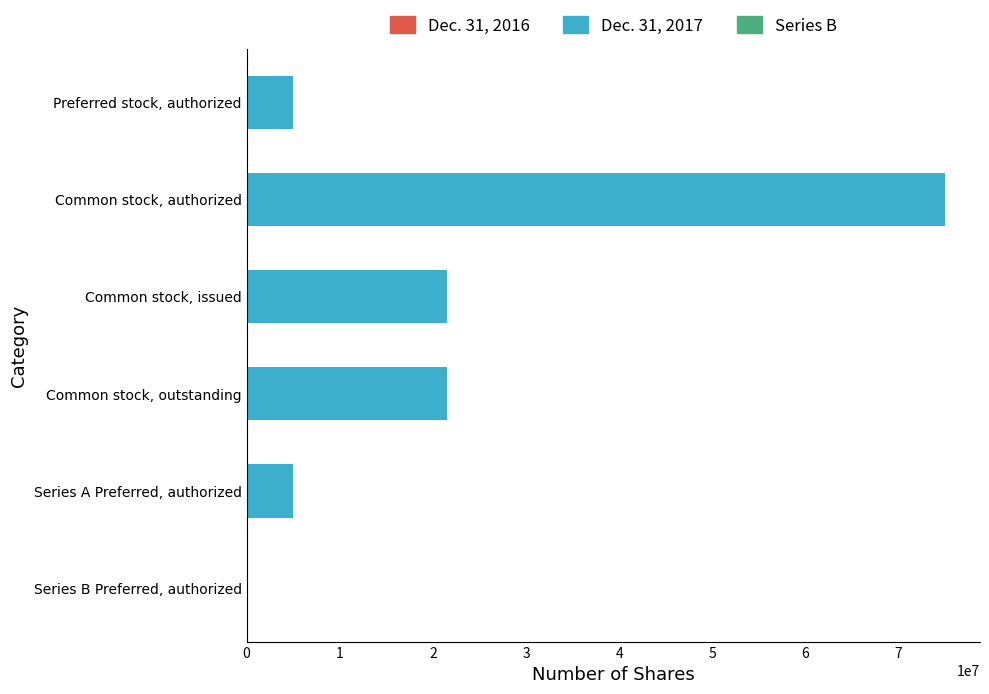

What is the greatest value displayed?

75000000